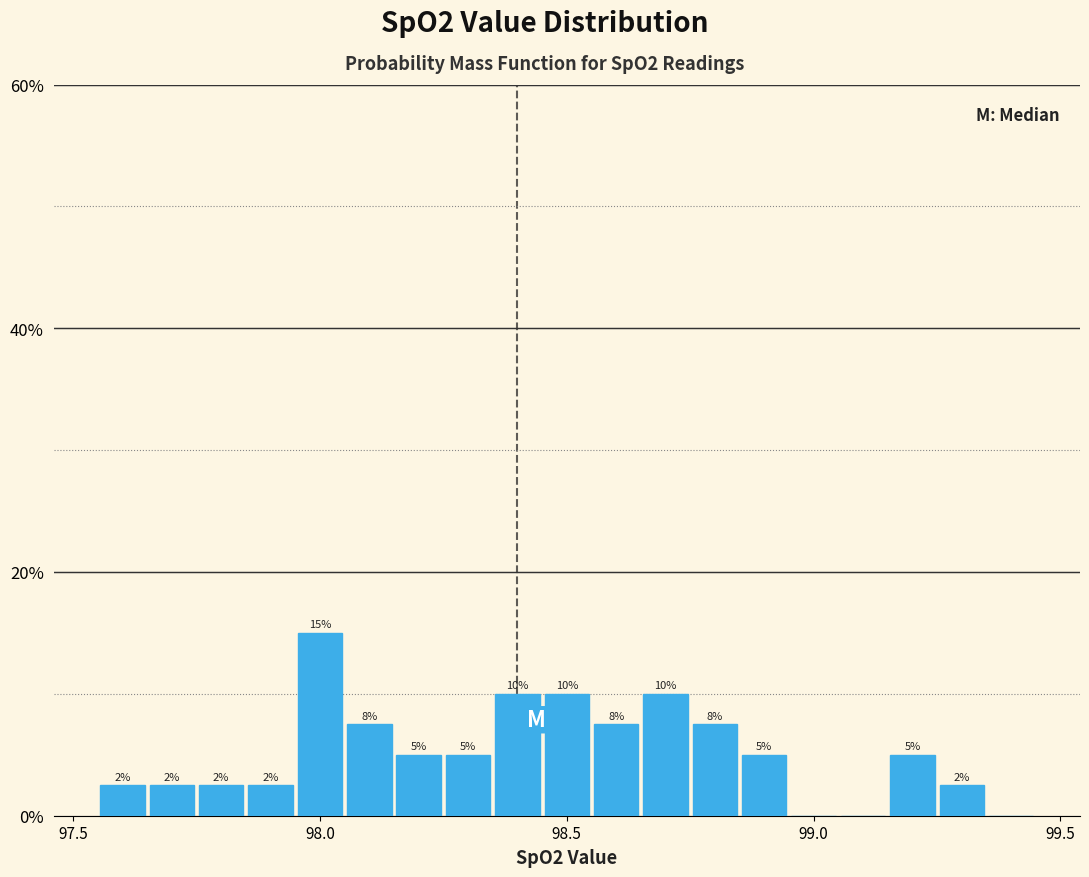

Around what value on the x-axis is the tallest bar? Give the approximate position of its centre, as read against the axis.

98.00